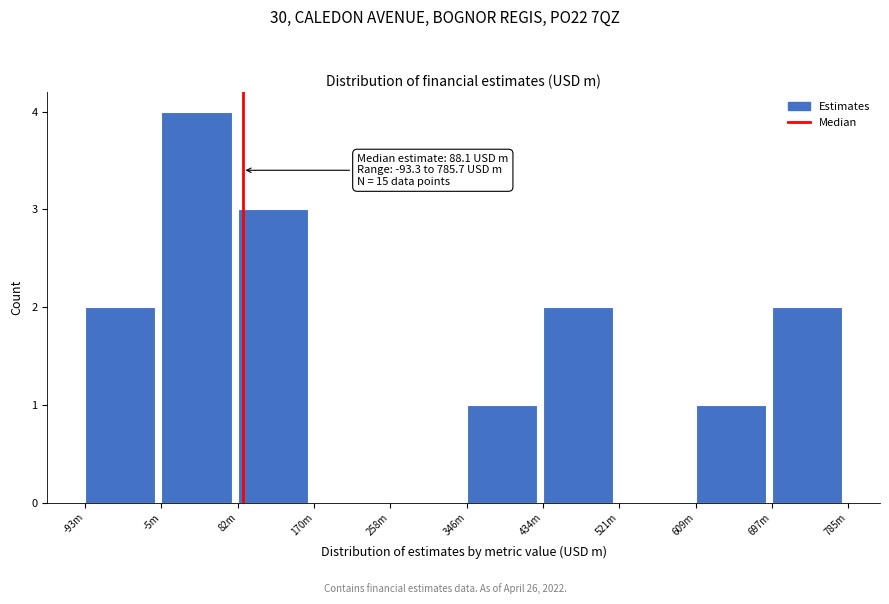

Reading right to left, what are all the values shown in this chart?

697m=2	609m=1	521m=0	434m=2	346m=1	258m=0	170m=0	82m=3	-5m=4	-93m=2